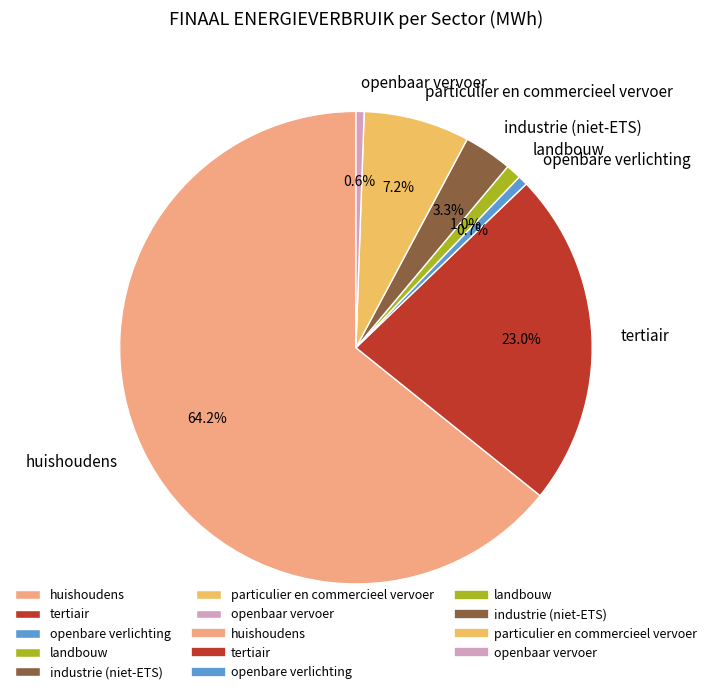

The huishoudens slice represents 64% of the pie. True or false?

True